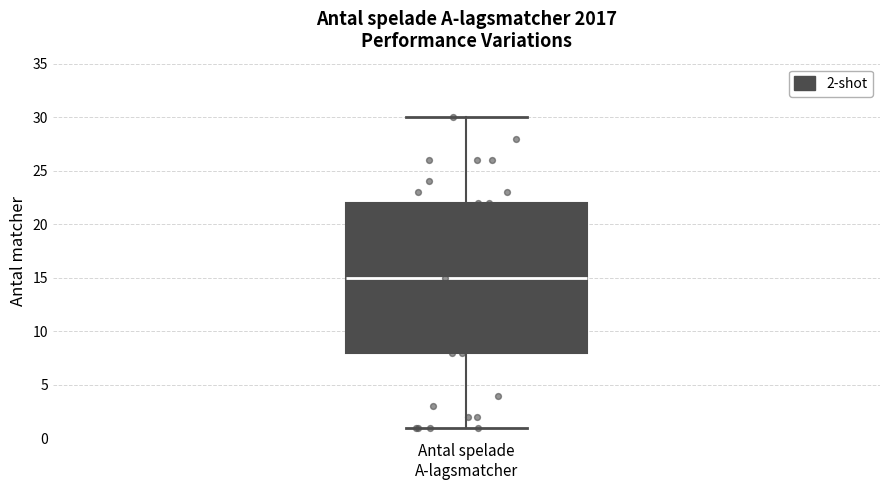

Transcribe this box plot: give where the median line is, the range the box spans, and where the two whiskers end, as read against the y-axis. The values are not printed on the chart, so give them approximately, as read against the axis.

median 15, box 8 to 22, whiskers 1 to 30